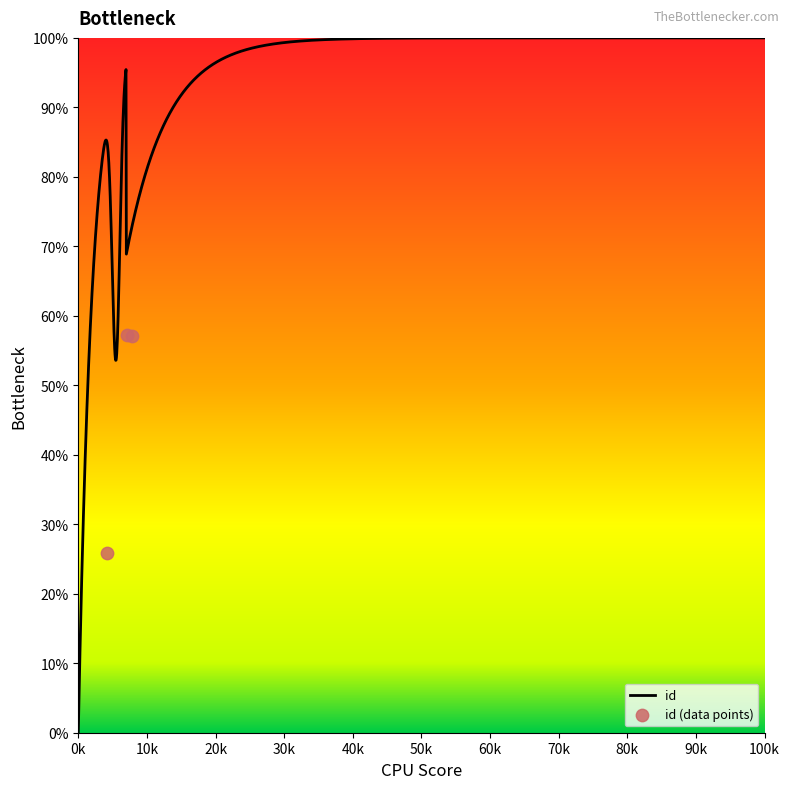

Which has a higher value, 7163 or 7864?

7163